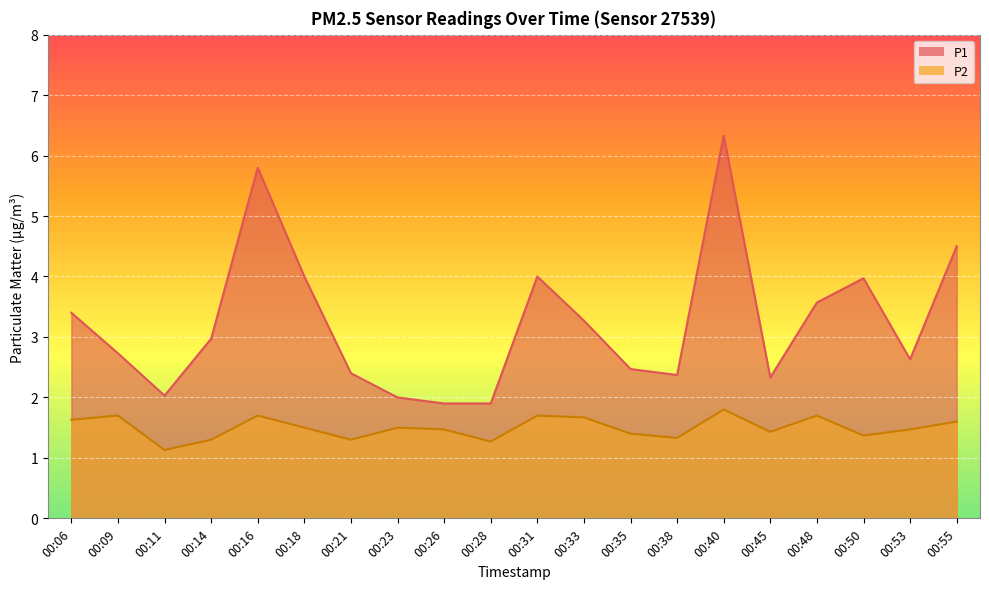

What is the value of the P2 point at the 4th from the left?

1.3